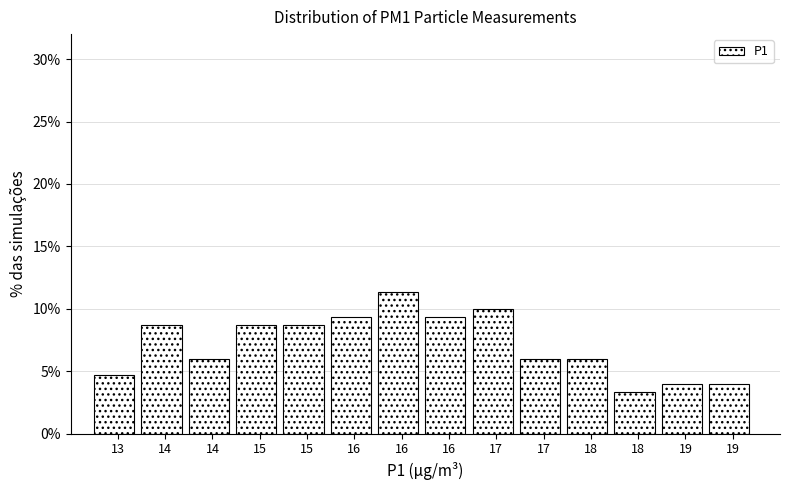

How many data points are less than 8?

7